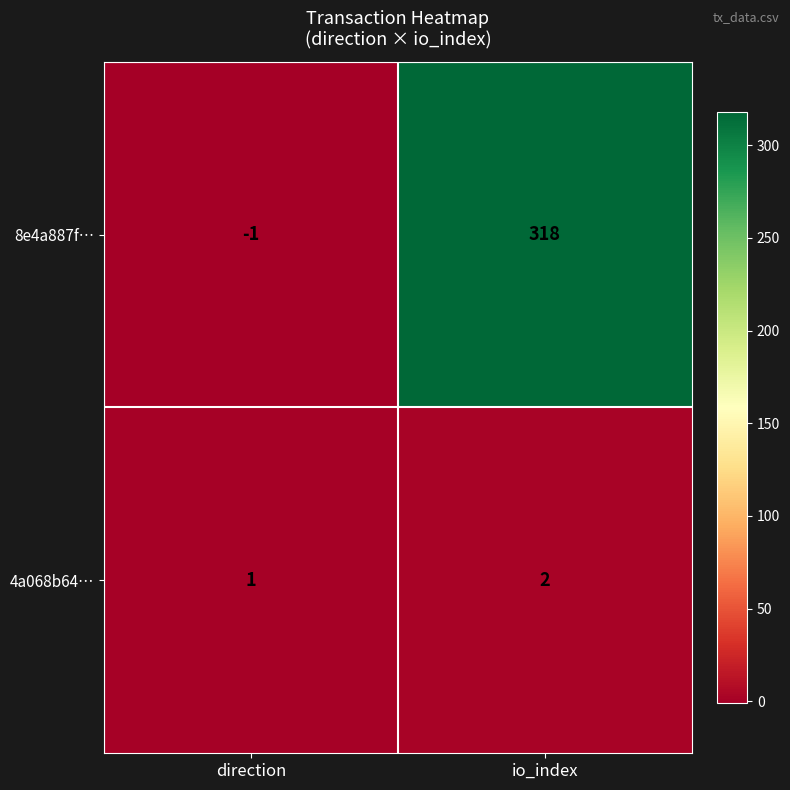

The 4a068b64… series shows 1 at io_index. True or false?

False